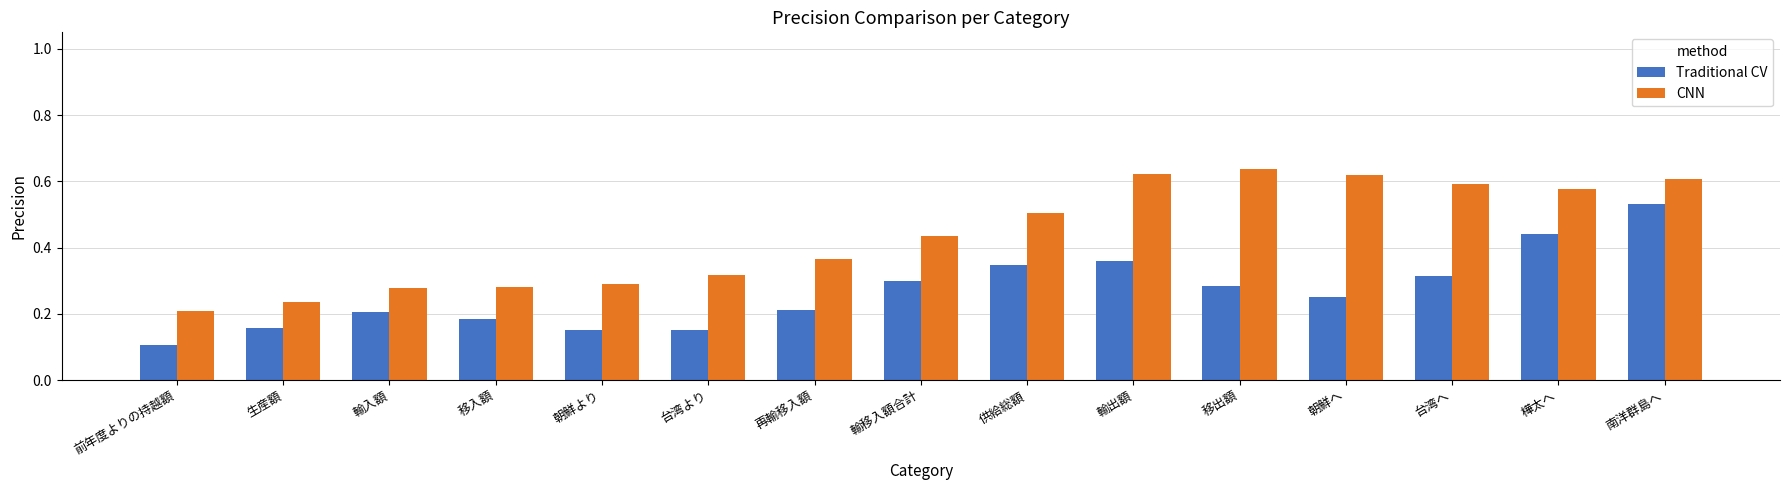

The Traditional CV series shows 0.5 at 南洋群島へ. True or false?

True